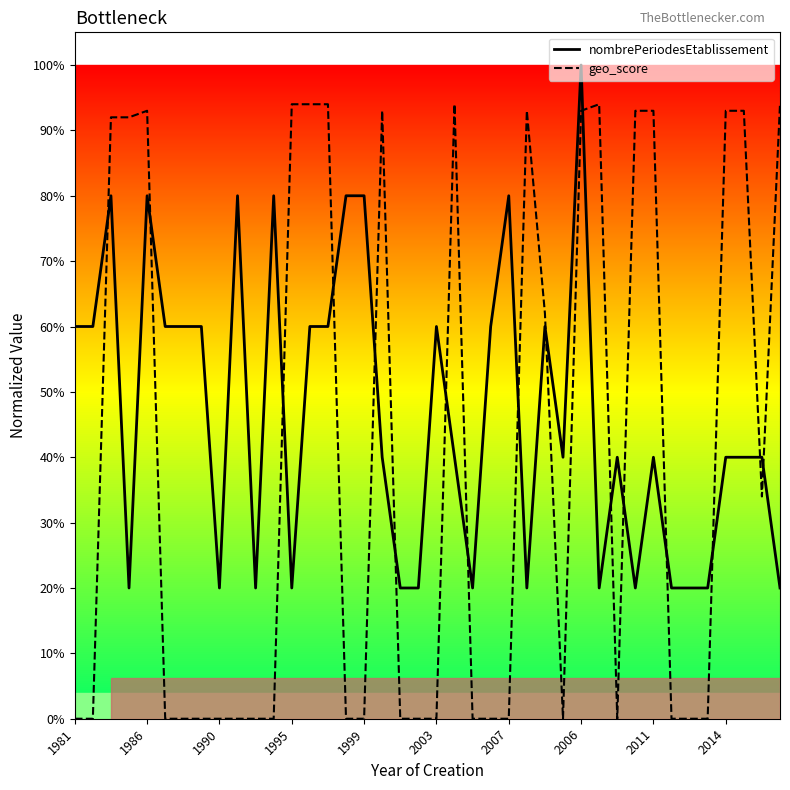

Does the chart display data point markers on the line(s)?

No